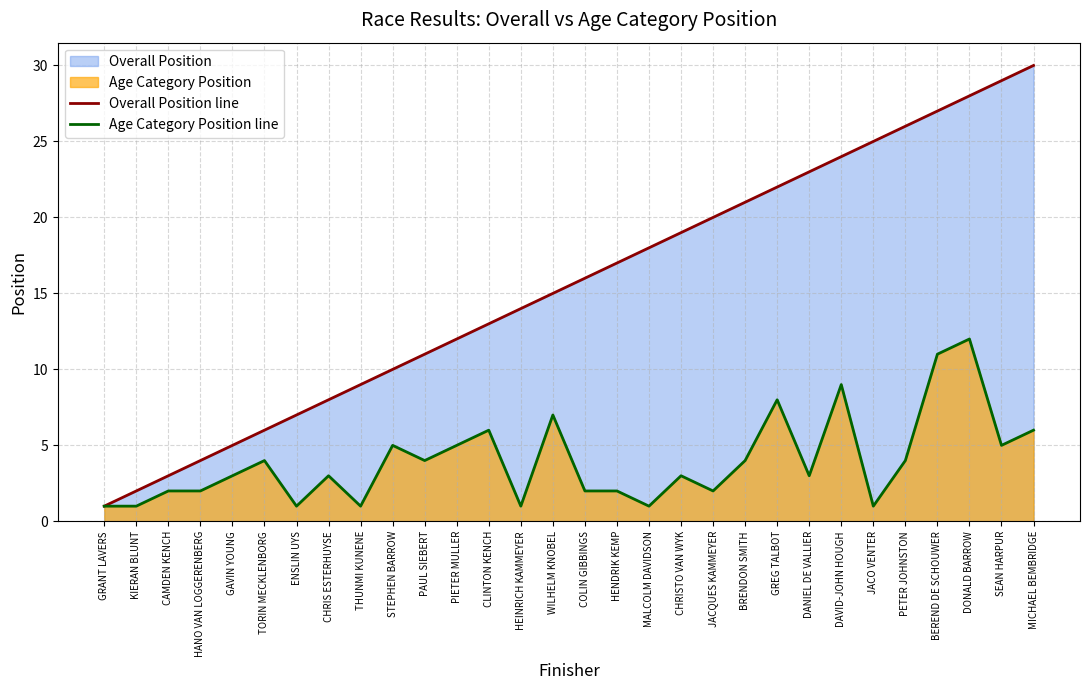

What is the label of the 15th point from the right?

COLIN GIBBINGS